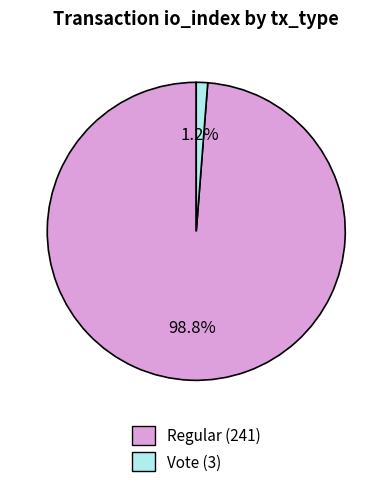

What is the total percentage of Regular (241) and Vote (3)?

100.0%